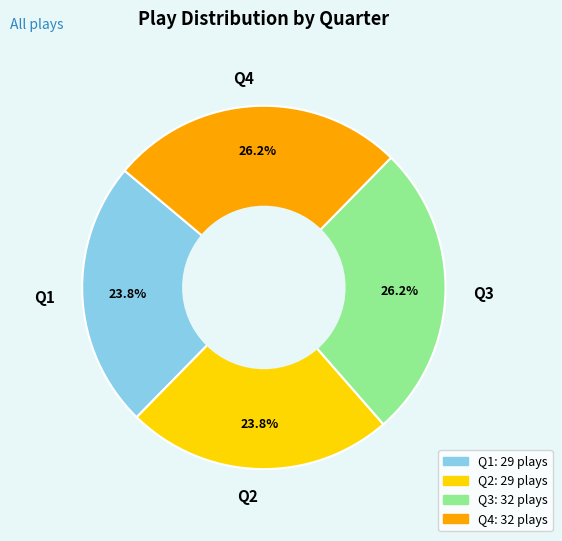

The Q1 slice represents 24% of the pie. True or false?

True